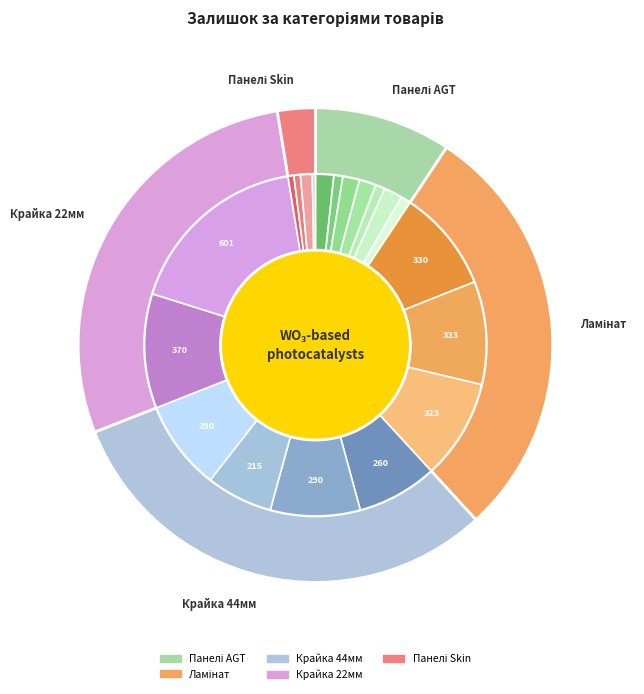

True or false: Ламінат PRK607 accounts for 24% of the total.

False